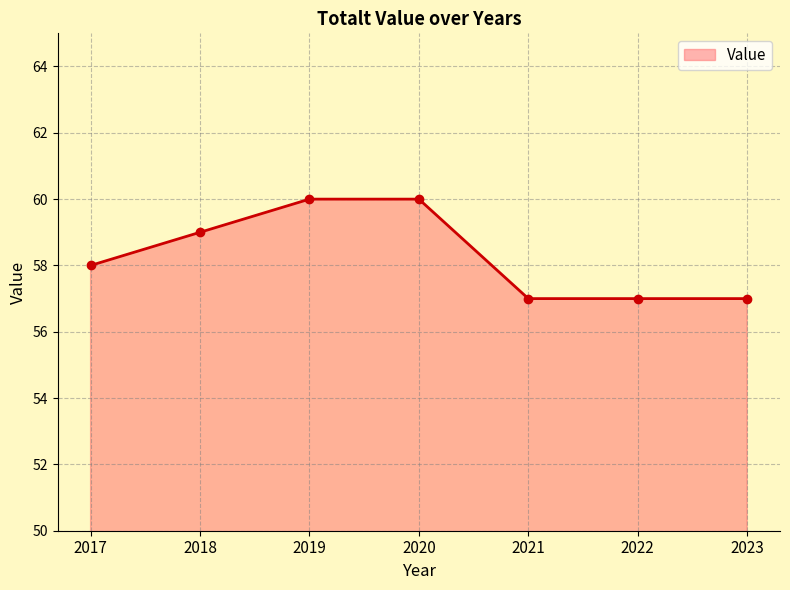

How many distinct data groups are displayed?

1